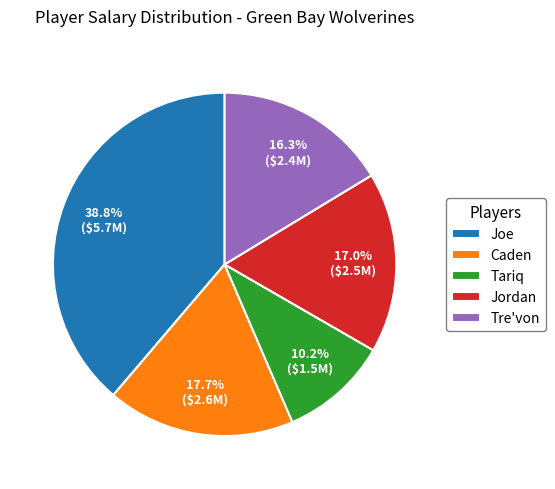

Combined, what portion of the pie is Jordan and Tariq?

27.2%